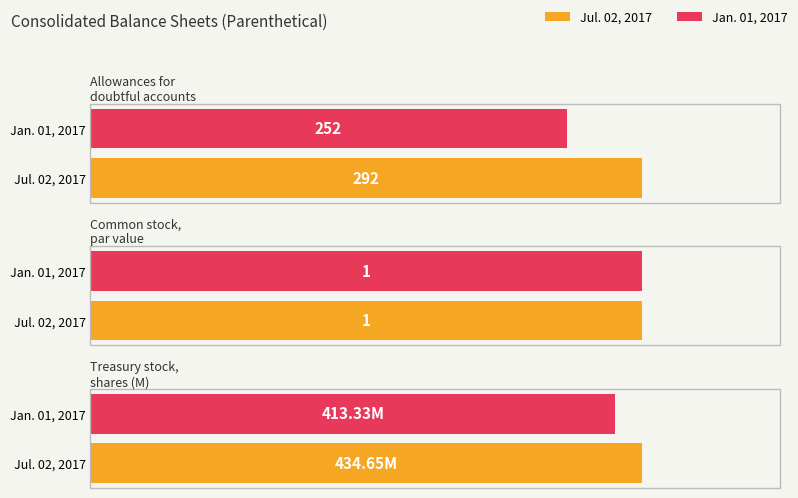

What are all the series names shown in the legend?

Jul. 02, 2017, Jan. 01, 2017